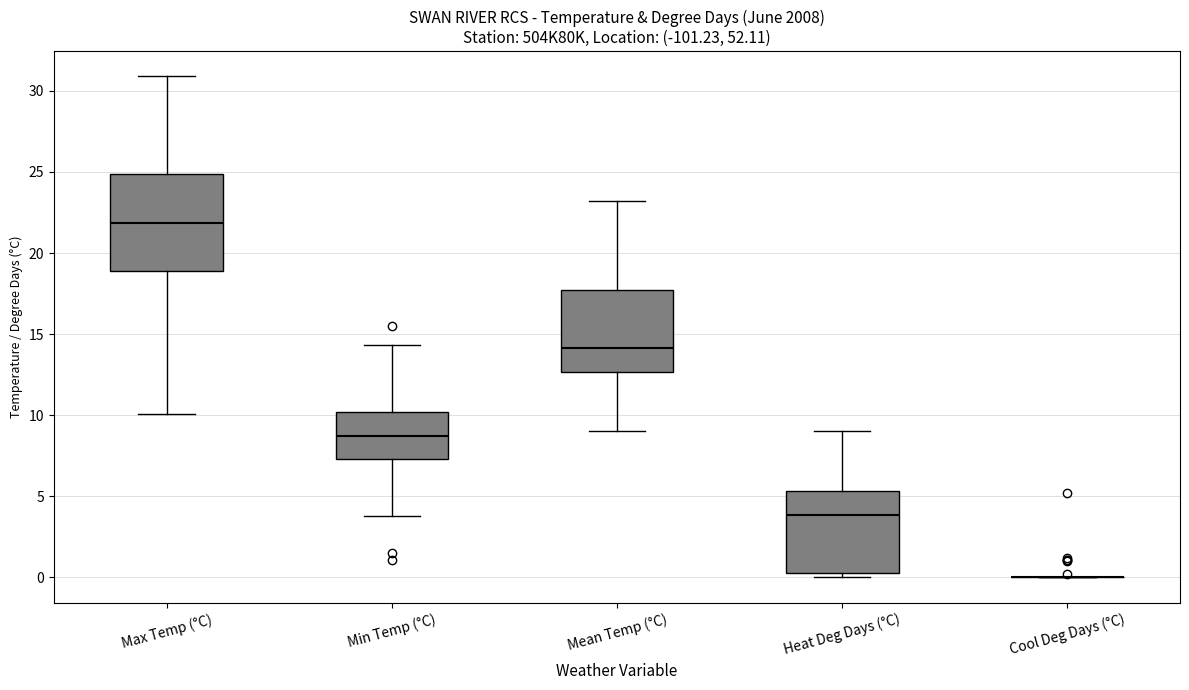

Reading left to right, read every box against the y-axis: the position of its median line, the range the box covers, and the ends of its whiskers. The values are not printed on the chart, so give them approximately, as read against the axis.

Max Temp (°C): median 22.0, box 19.0 to 25.0, whiskers 10.0 to 31.0
Min Temp (°C): median 8.5, box 7.5 to 10.0, whiskers 4.0 to 14.5
Mean Temp (°C): median 14.0, box 12.5 to 17.5, whiskers 9.0 to 23.0
Heat Deg Days (°C): median 4.0, box 0.5 to 5.5, whiskers 0.0 to 9.0
Cool Deg Days (°C): box collapsed to a line at 0.0, whiskers 0.0 to 0.0